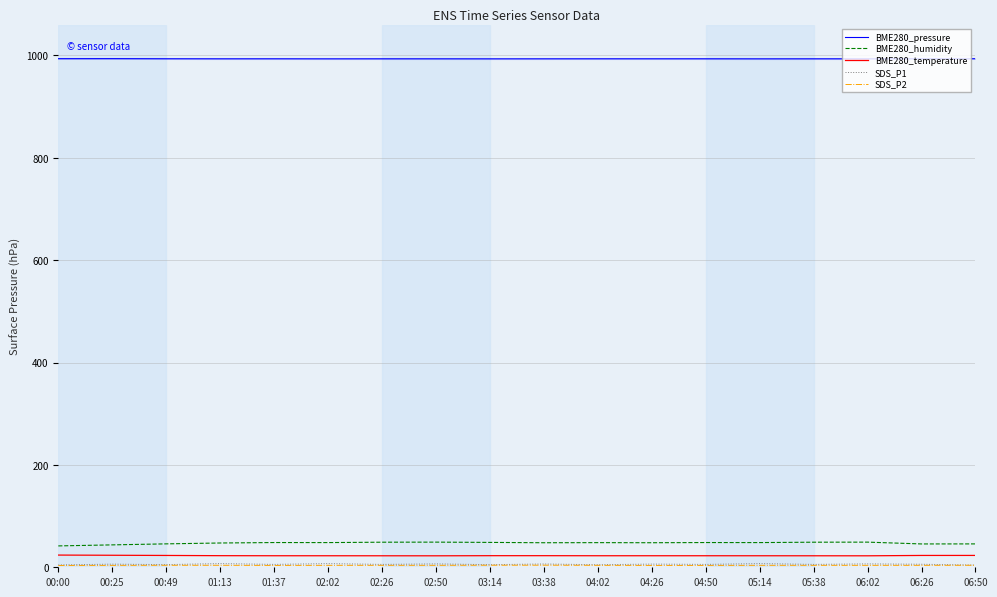

Which series changed the most between 00:49 and 02:26?

BME280_humidity